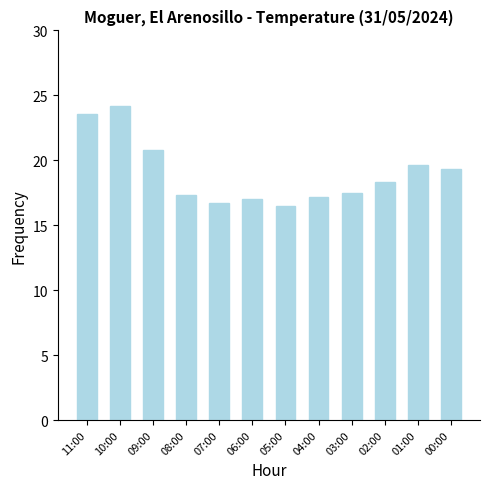

What is the label of the 7th bar from the right?

06:00